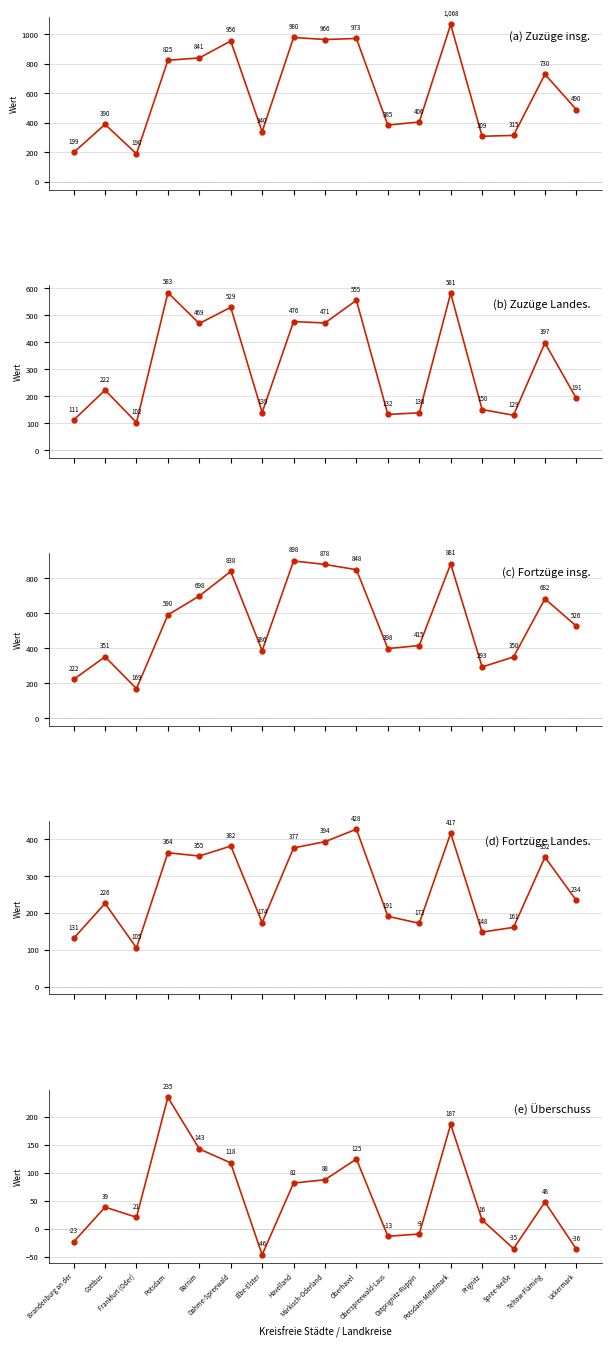

What is the label of the 5th point from the left?

Barnim